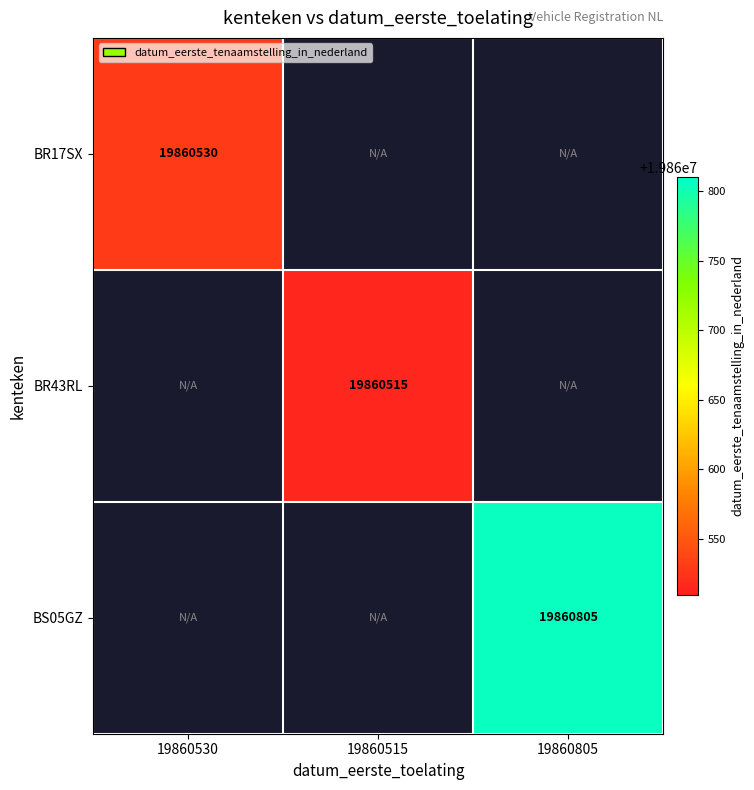

Which has a higher value, 19860530 or 19860805?

19860805